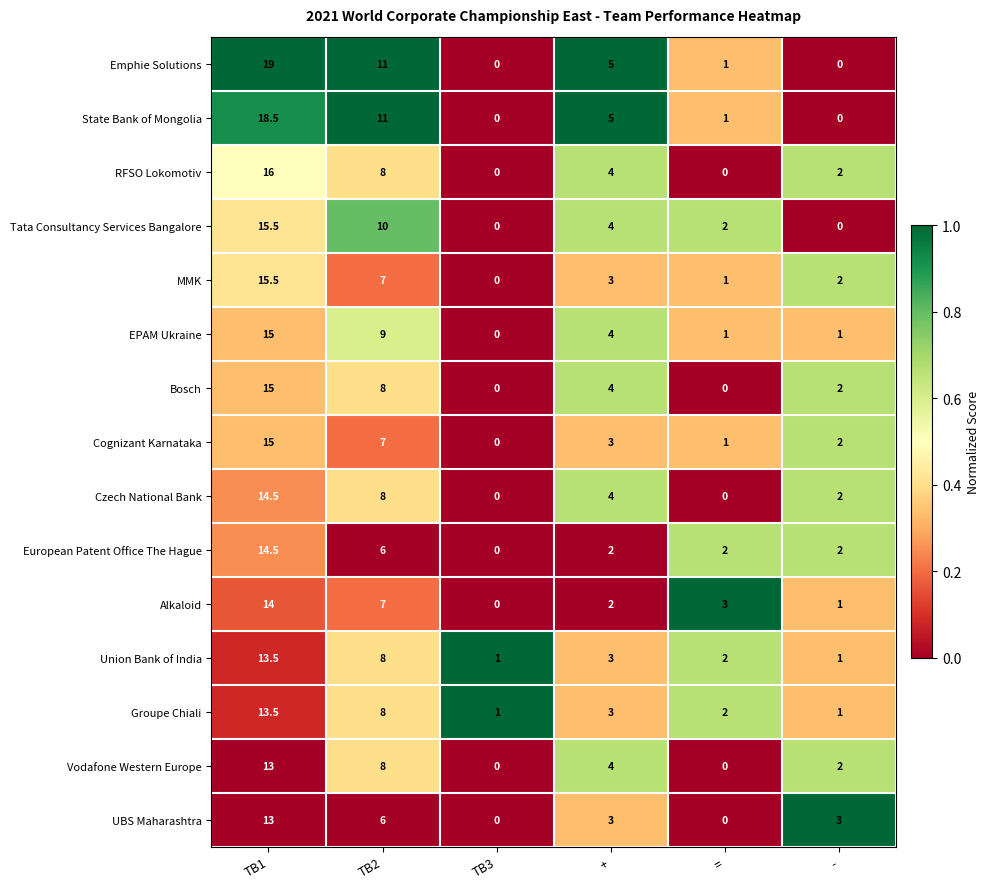

List the labels in order of Cognizant Karnataka value, smallest first.

TB3, =, -, +, TB2, TB1